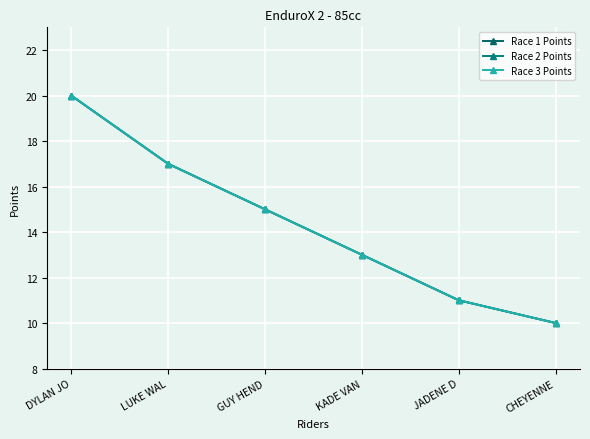

At which category is the sum across all series the highest?

DYLAN JO